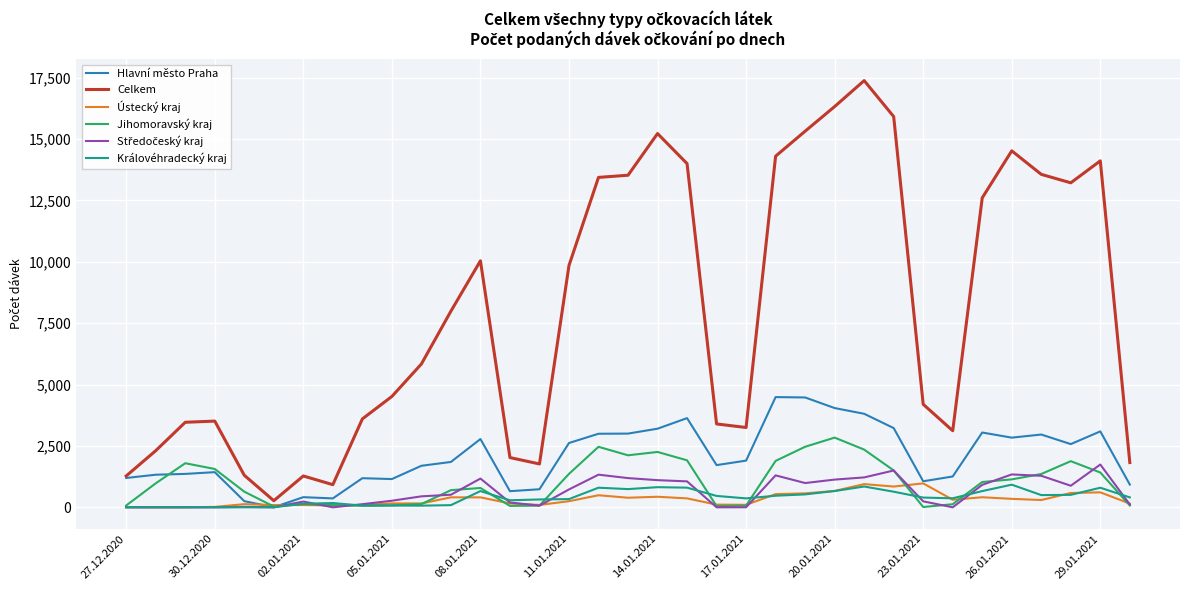

Which series has the largest total across all categories?

Celkem